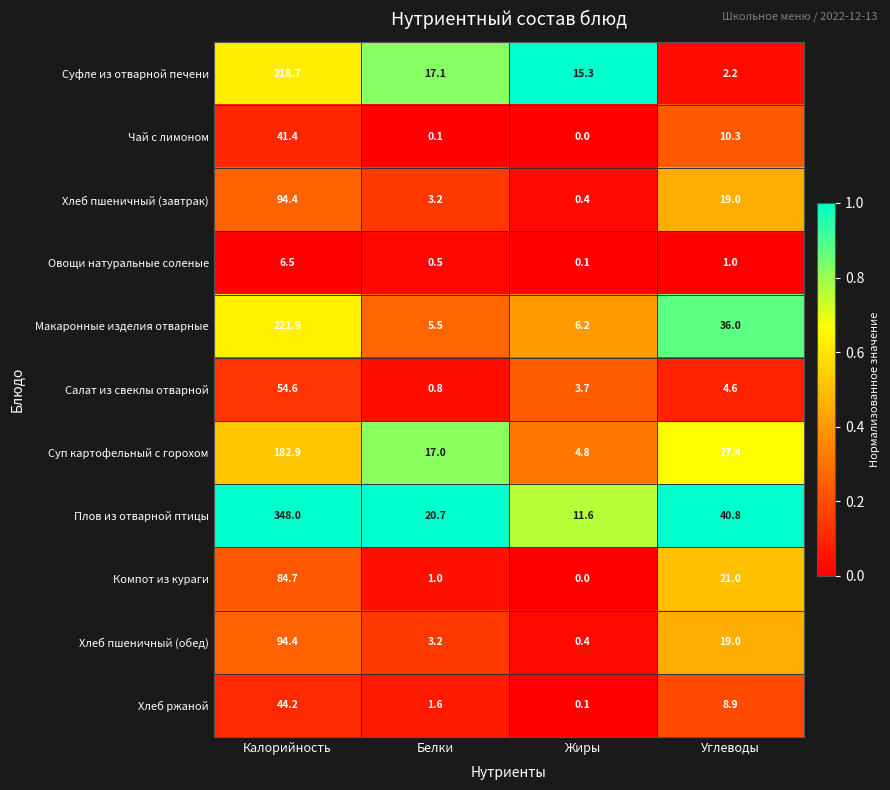

What is the difference between the Салат из свеклы отварной values at Калорийность and Углеводы?

50.0